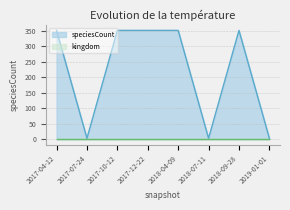

The chart shows a value of 103 at 2018-04-09. True or false?

False